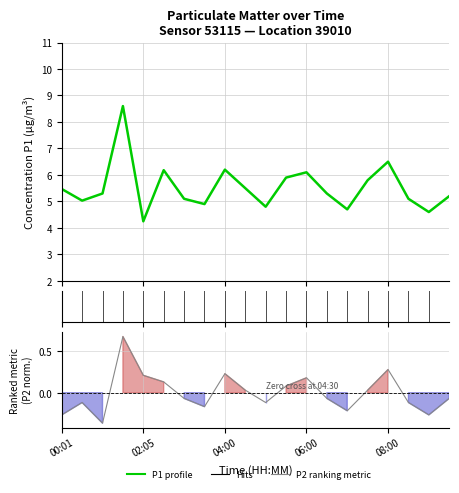

At which category is the sum across all series the highest?

01:37